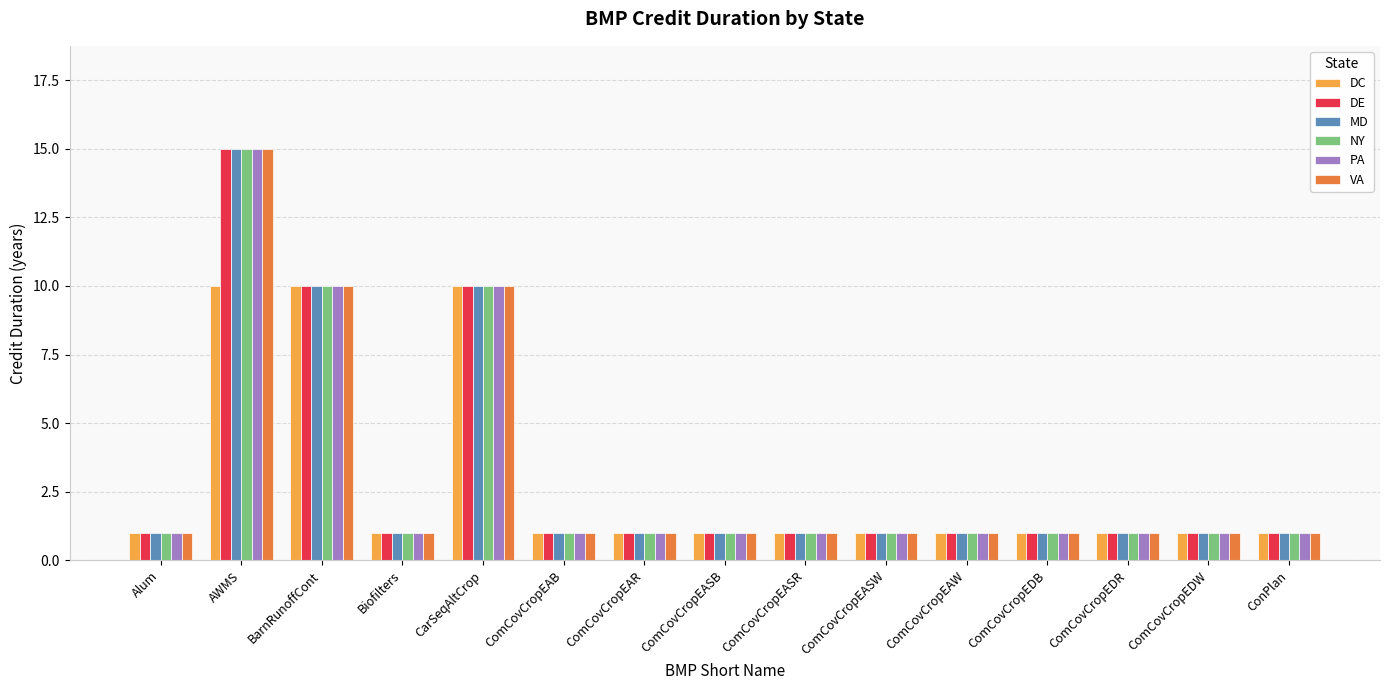

What are all the series names shown in the legend?

DC, DE, MD, NY, PA, VA